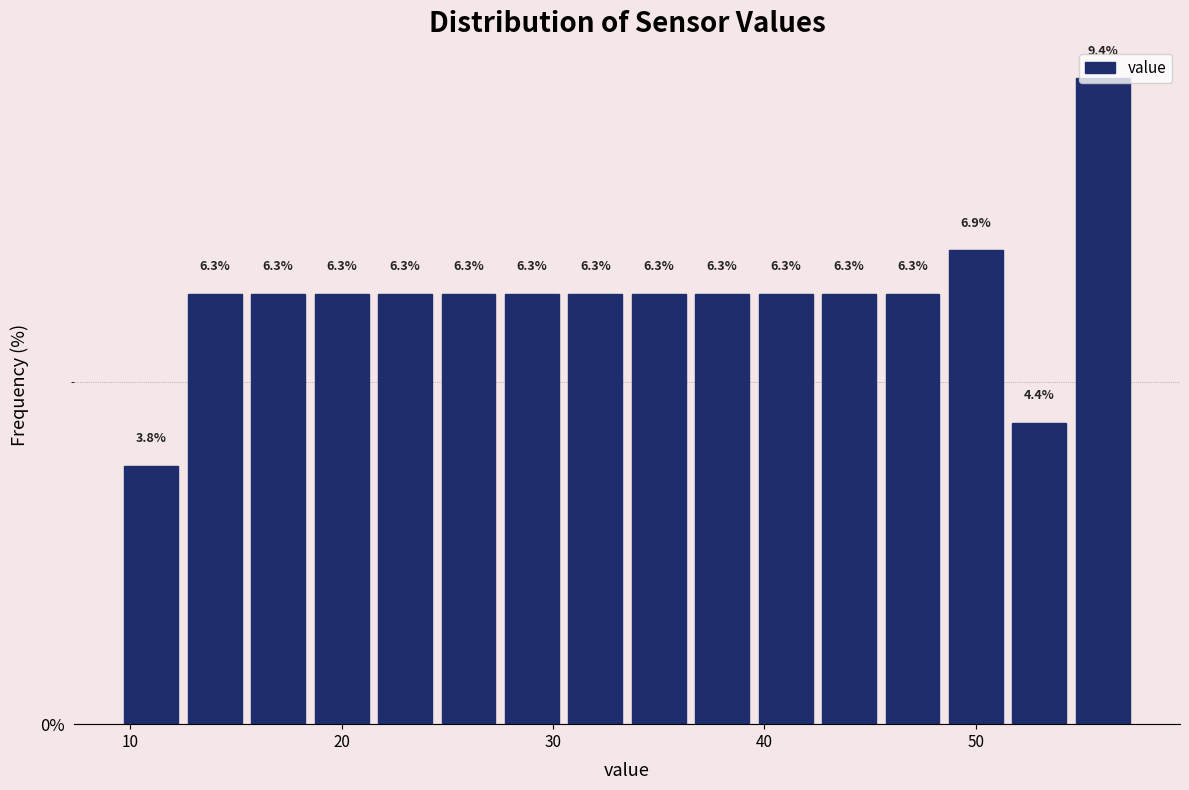

Around what value on the x-axis is the tallest bar? Give the approximate position of its centre, as read against the axis.

56